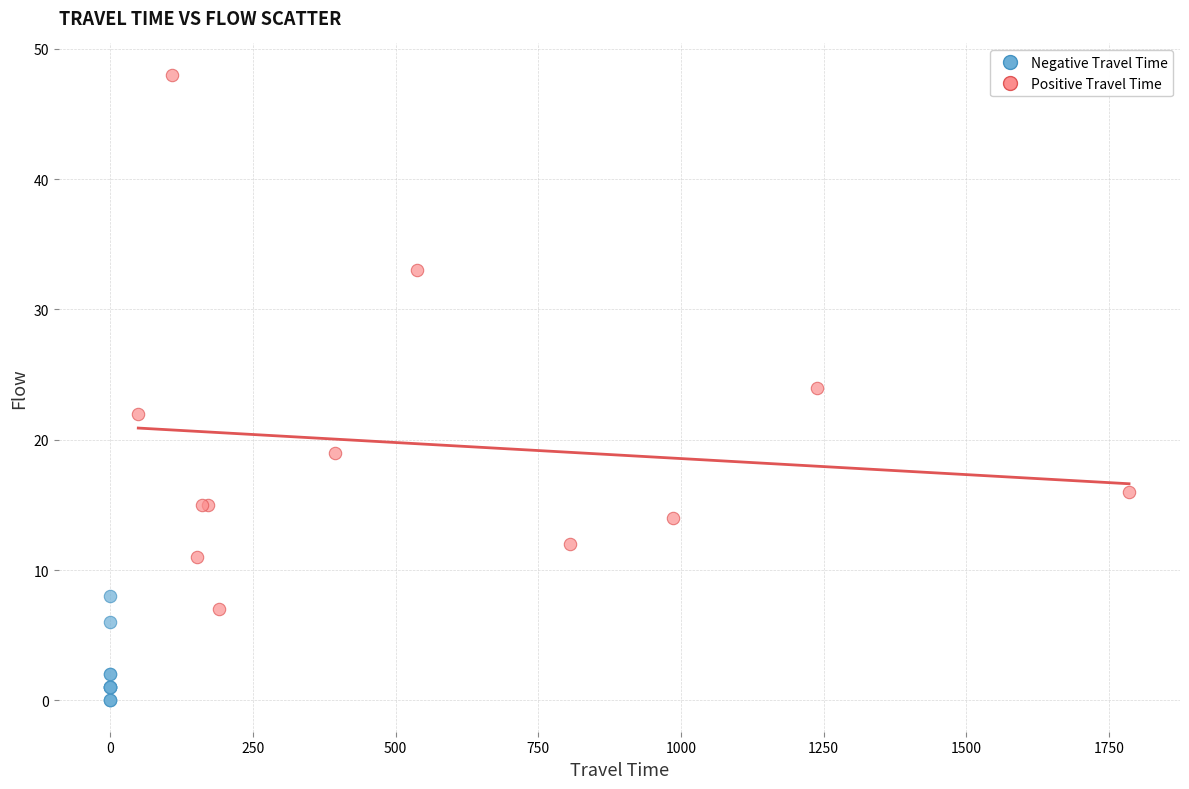

Which series contains the lowest Y value?

Negative Travel Time